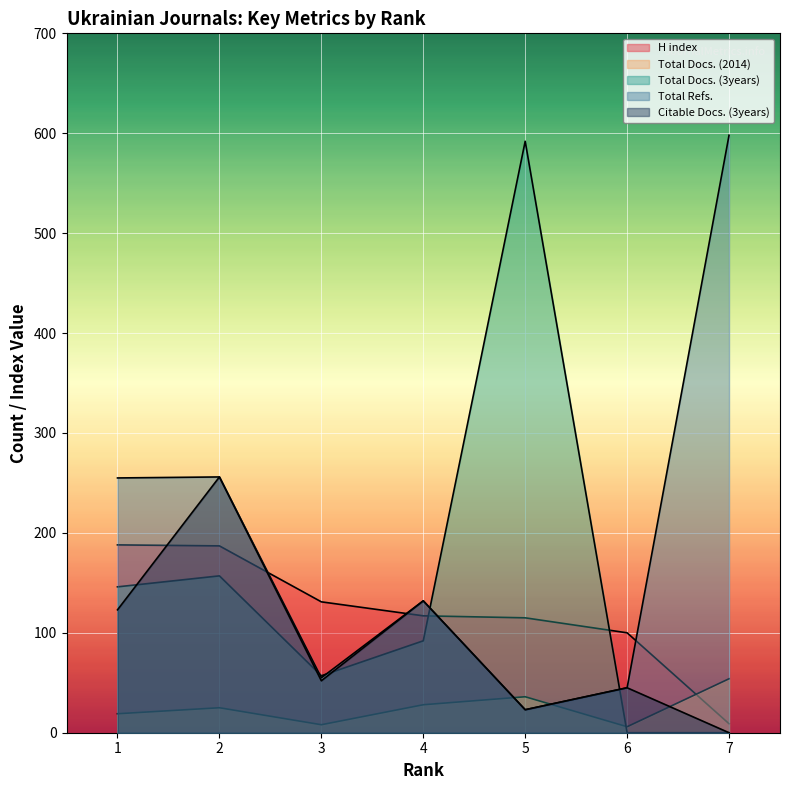

What is the approximate value of Citable Docs. (3years) at 1, to the nearest 50?

100